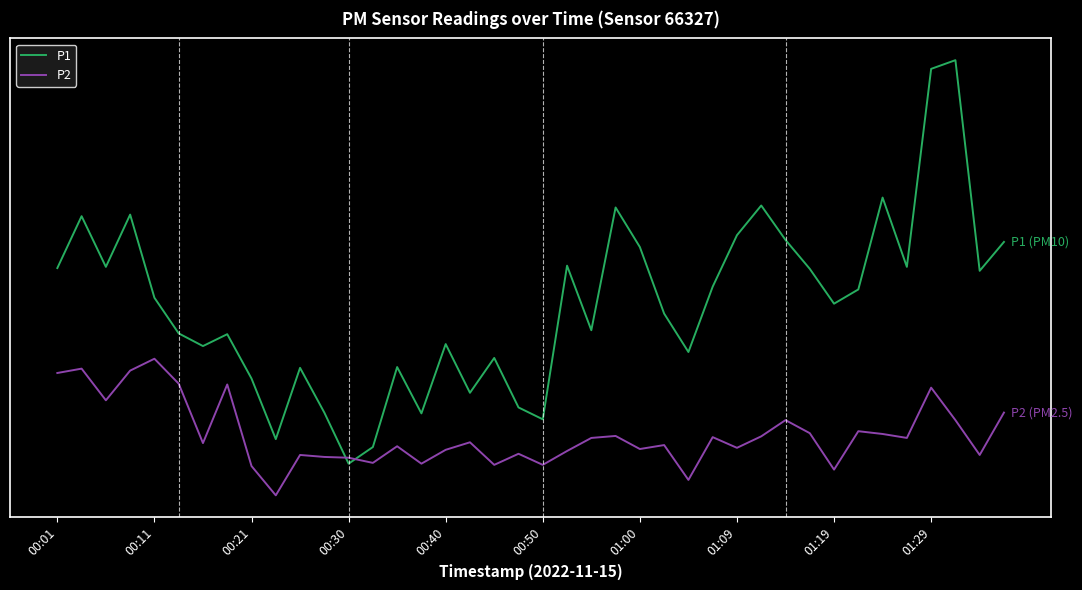

What are all the series names shown in the legend?

P1, P2